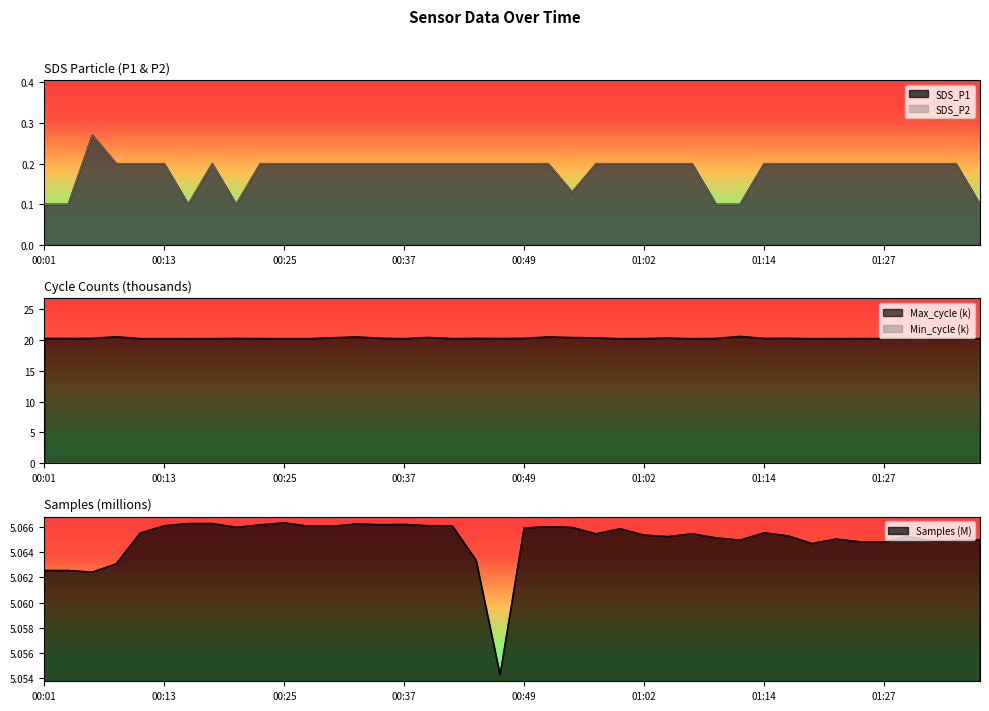

Is the value of Max_cycle at 00:27 greater than the value of Samples at 00:01?

Yes